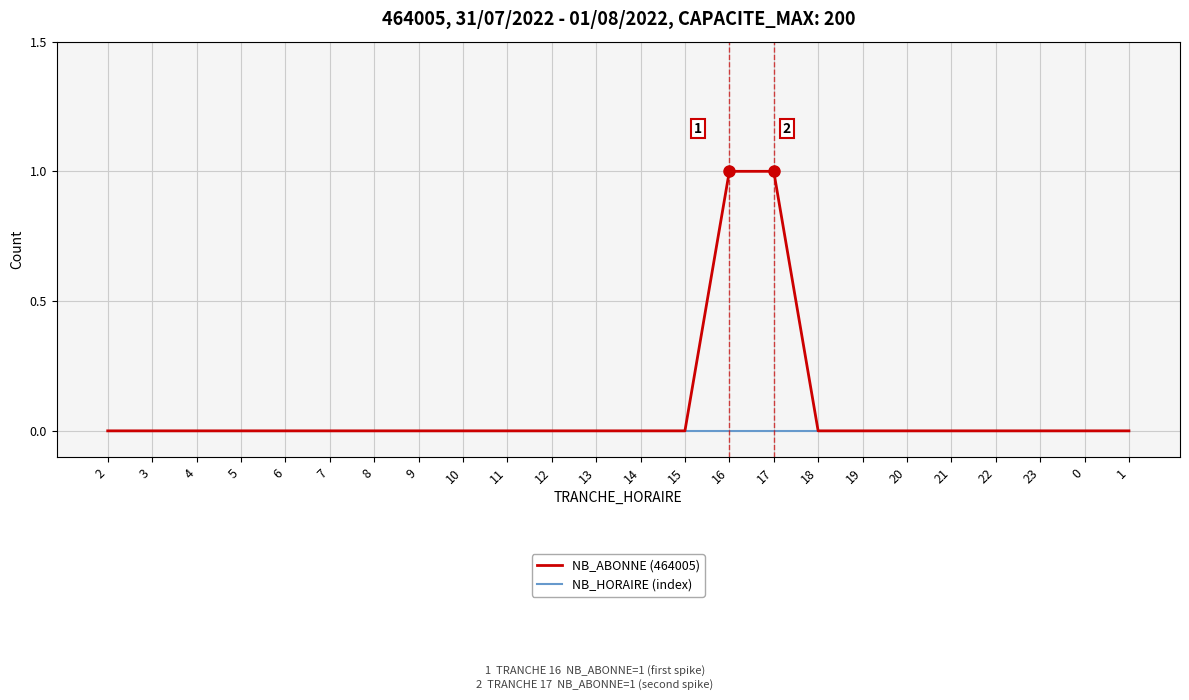

Is the value of NB_ABONNE (464005) at 16 greater than the value of NB_HORAIRE (index) at 14?

Yes